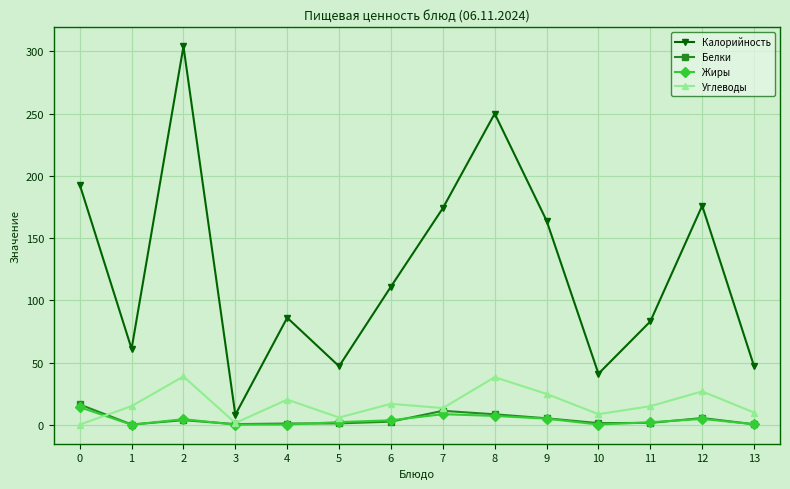

Does the chart display data point markers on the line(s)?

Yes